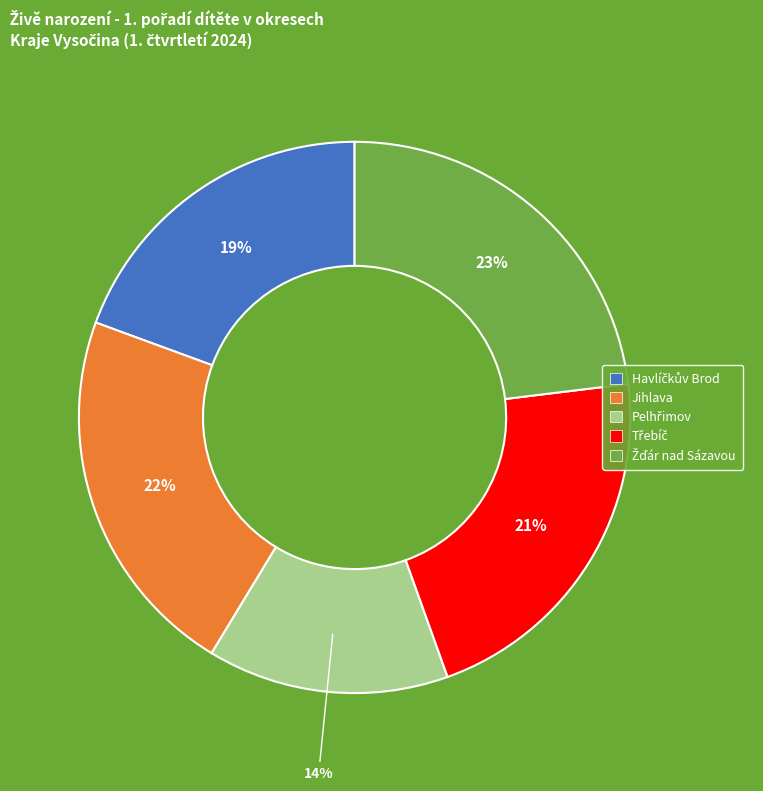

Is there any slice that represents more than half of the pie?

No